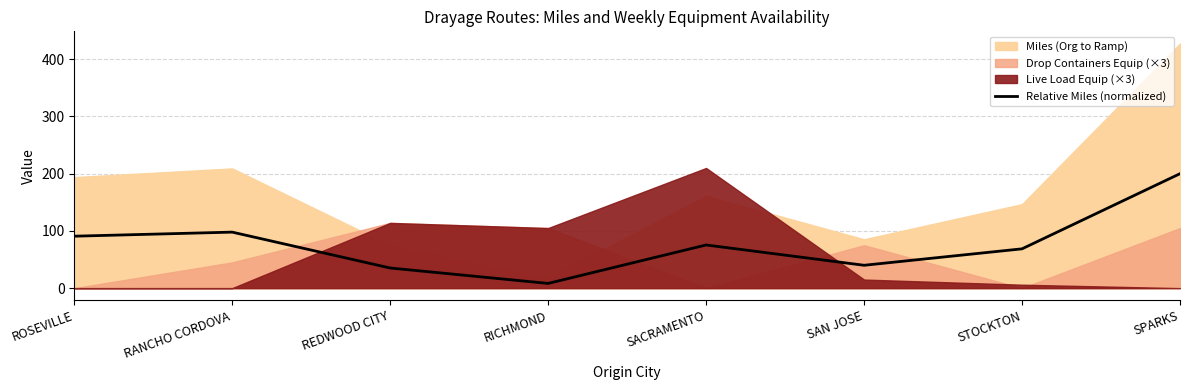

What is the average value?

77.0